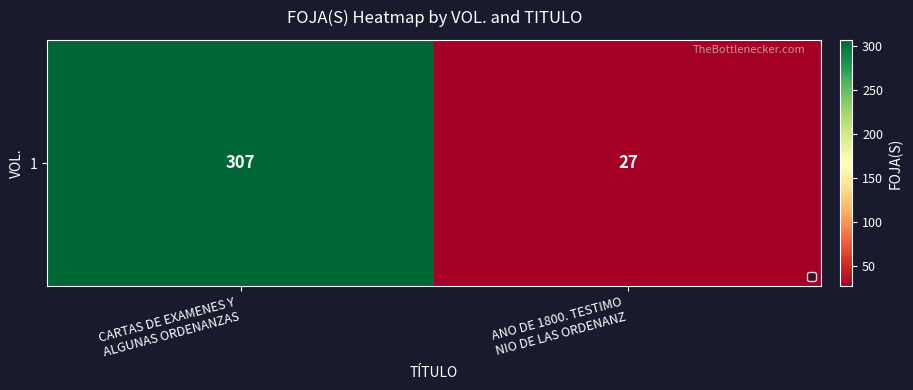

The value at CARTAS DE EXAMENES Y
 ALGUNAS ORDENANZAS is 307. True or false?

True